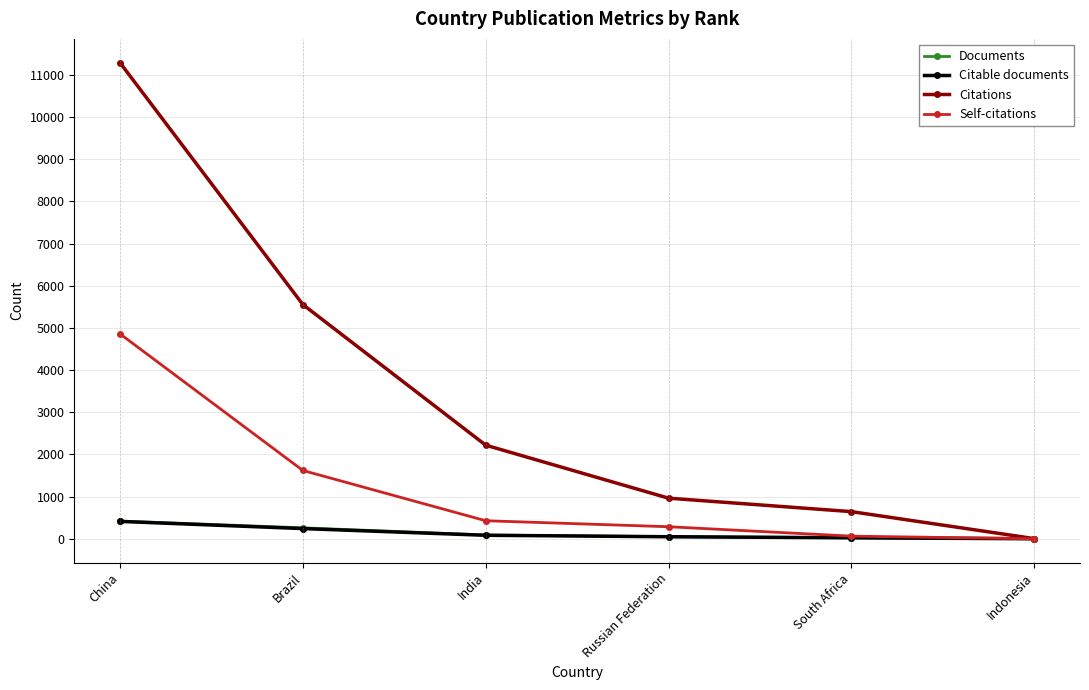

At which category does the chart reach its peak across all series?

China